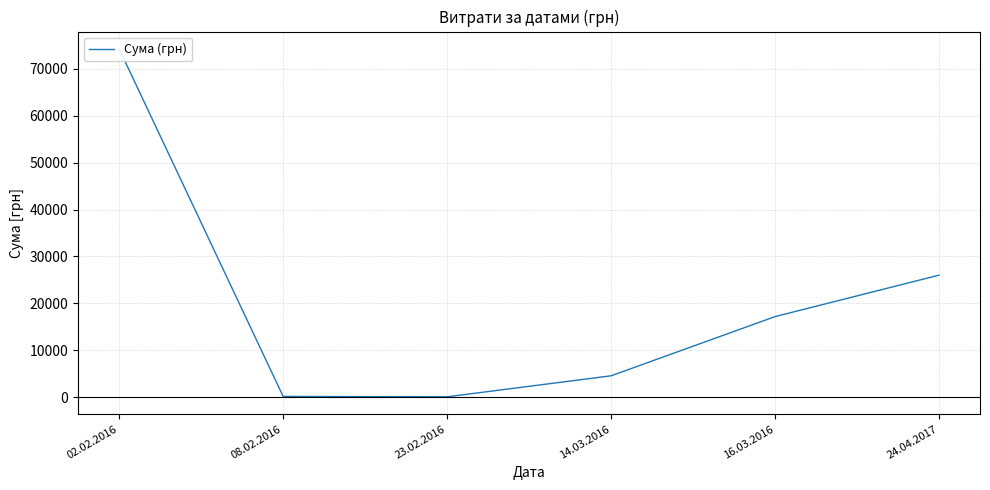

True or false: there are more than 2 points higher than both neighbors.

False